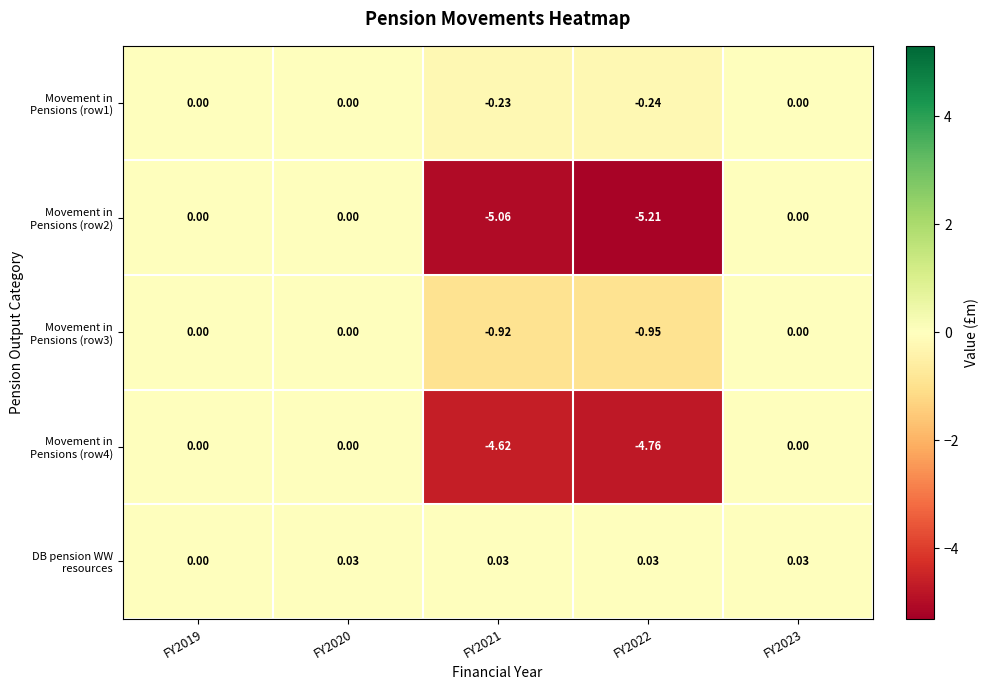

Count the number of categories in the chart.

5